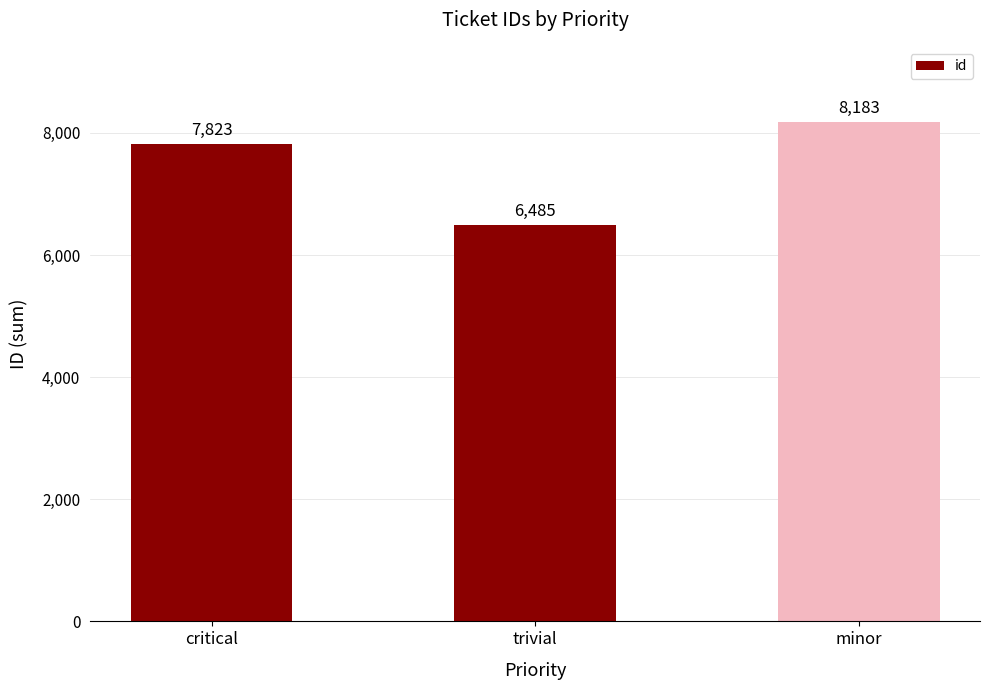

How many values are below 7823?

1